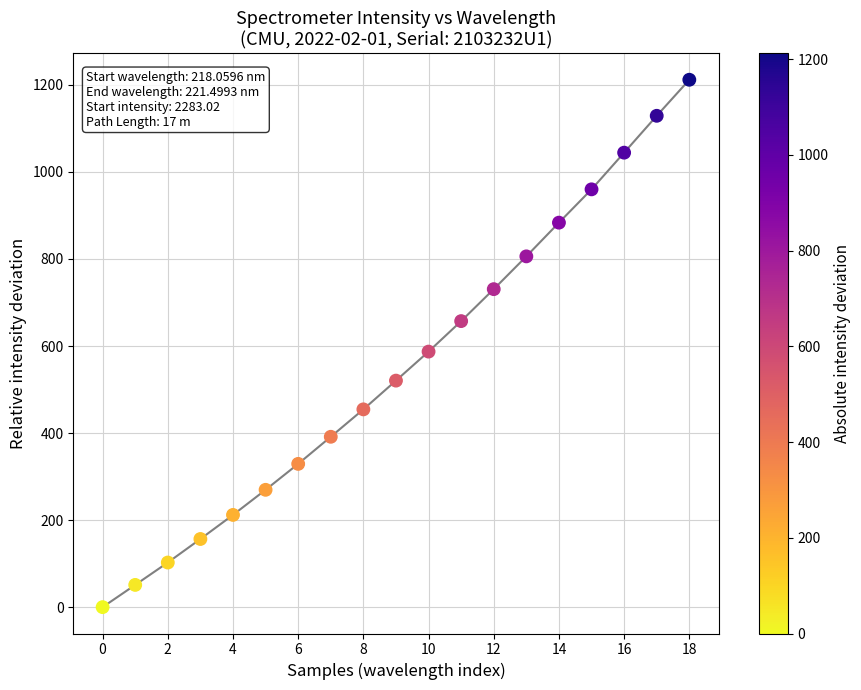

What Y value in the scatter plot is closest to 605?

587.2